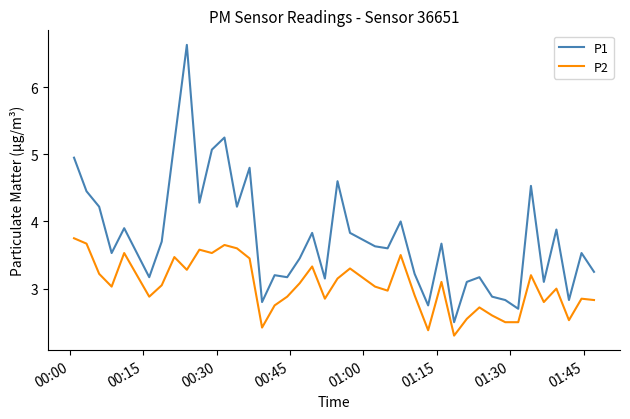

Which series has the widest spread of values?

P1